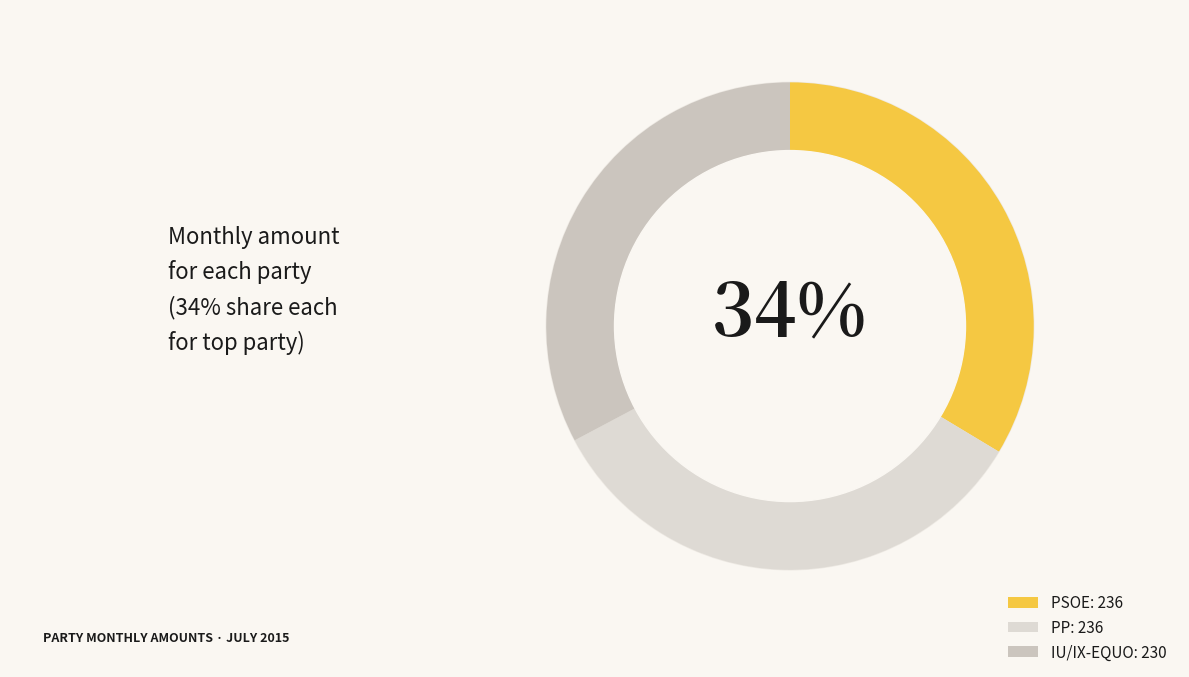

What percentage is NOT represented by IU/IX-EQUO?

67.2%